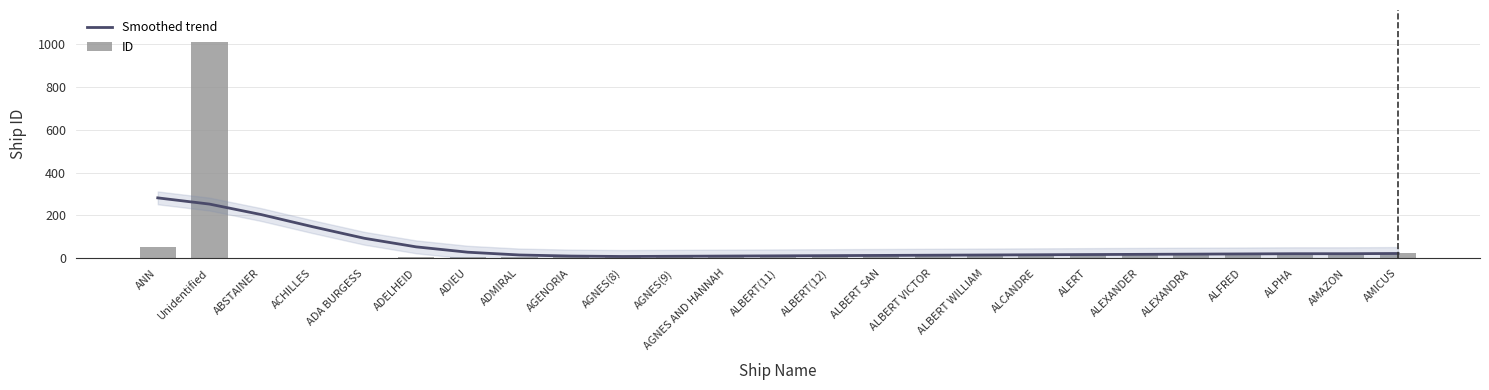

What is the label of the 22nd bar from the right?

ACHILLES